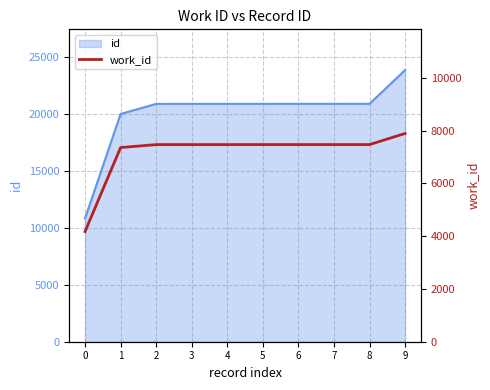

True or false: there are more than 1 points higher than both neighbors.

False